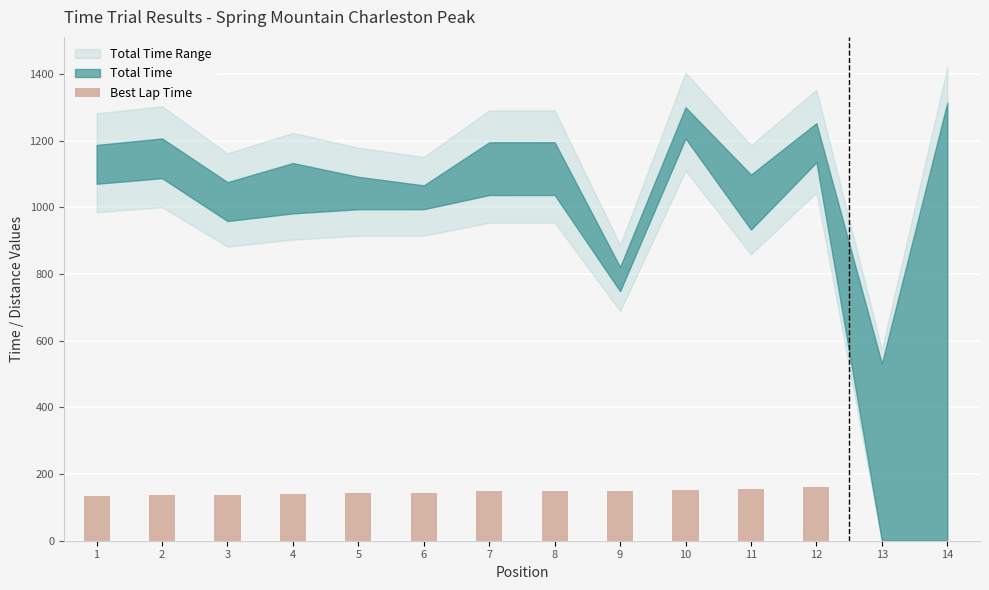

What is the sum of all values?

1746.0